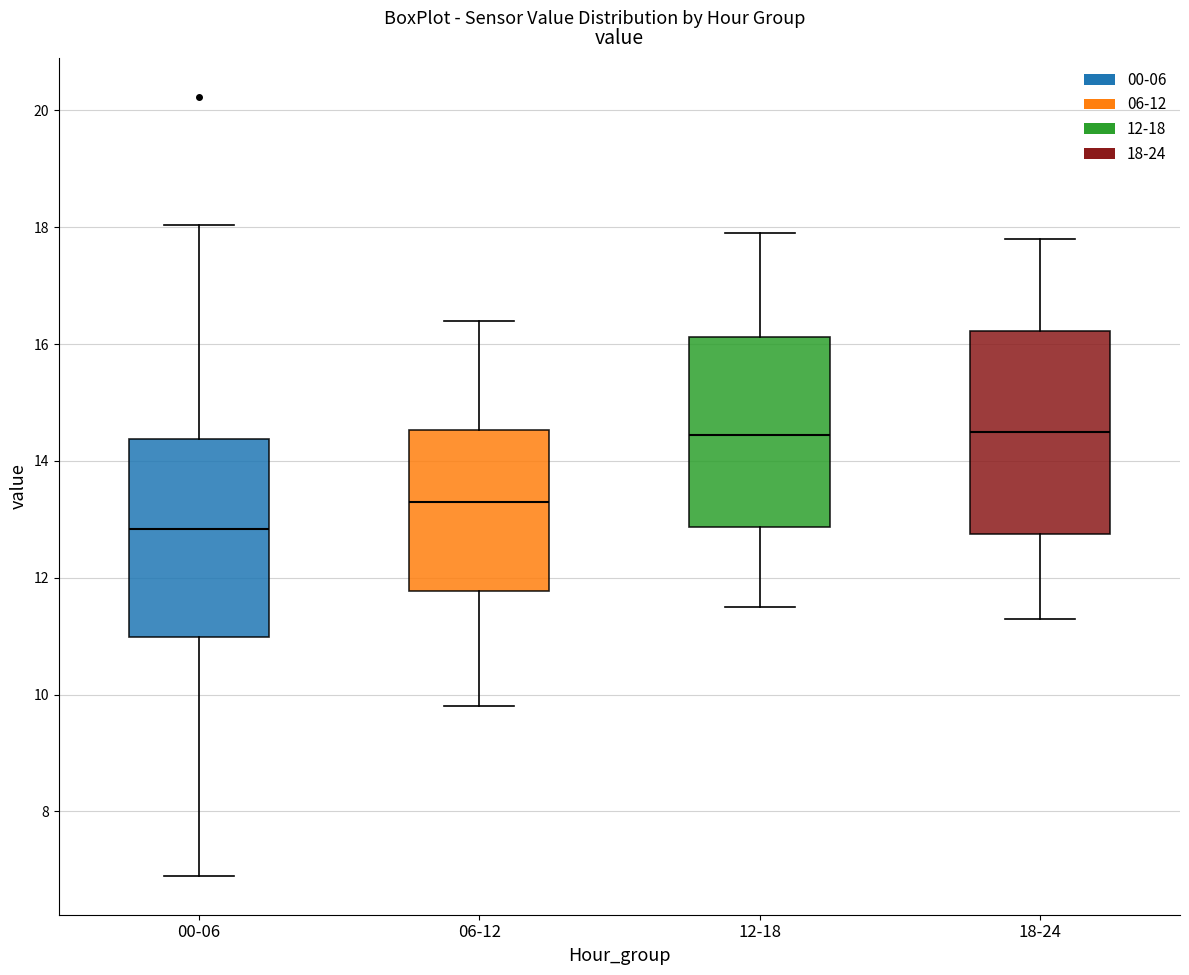

Where is the upper edge of the box for 00-06 on the y-axis? The values are not printed on the chart, so give them approximately, as read against the axis.

14.4